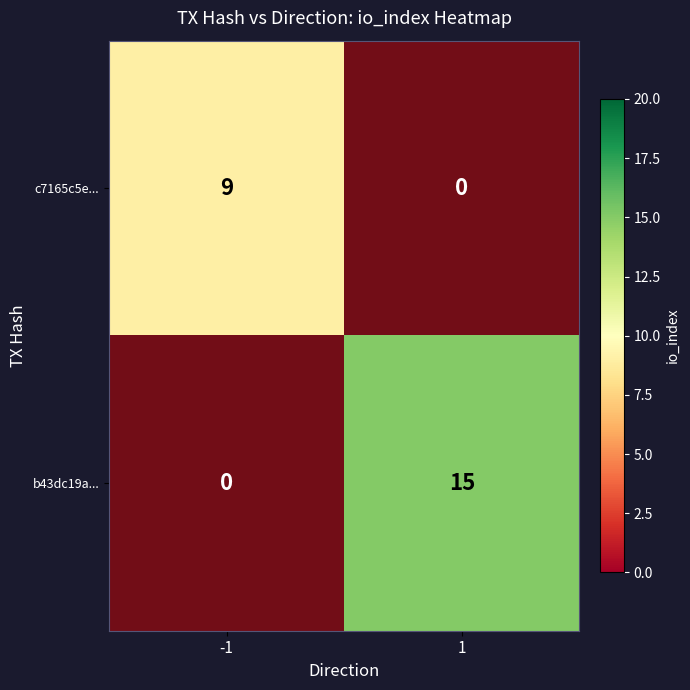

The c7165c5e... series shows 5 at 1. True or false?

False